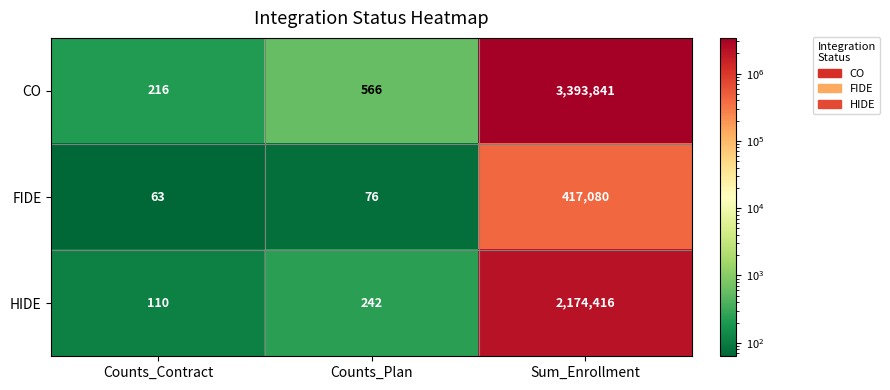

List the series in order of their overall mean, highest first.

CO, HIDE, FIDE